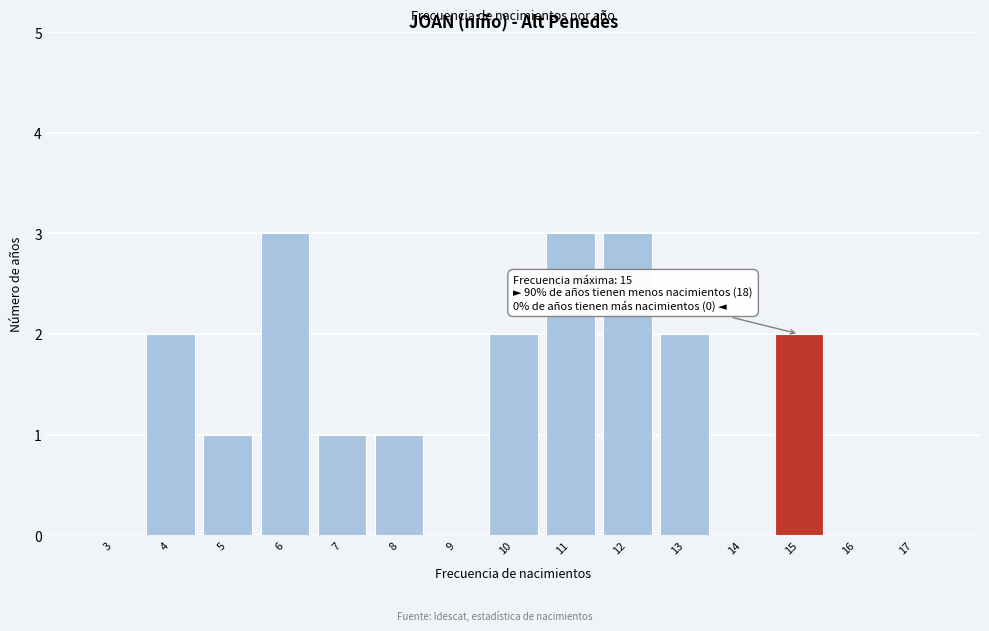

Reading left to right, list all the values displayed in this chart.

3=0	4=2	5=1	6=3	7=1	8=1	9=0	10=2	11=3	12=3	13=2	14=0	15=2	16=0	17=0